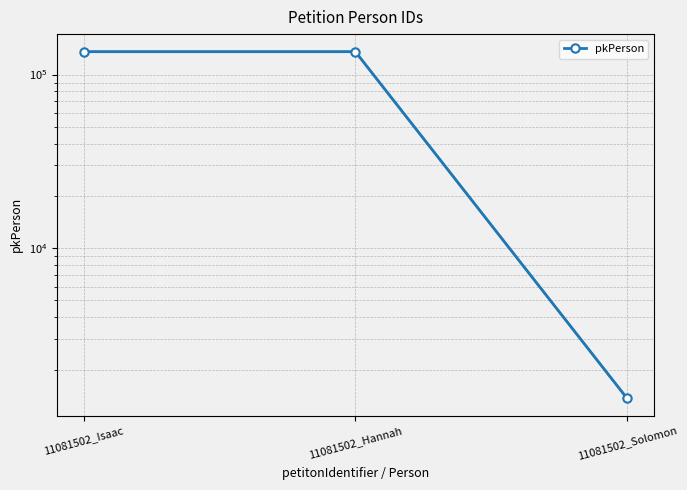

The value at 11081502_Isaac is 178142. True or false?

False